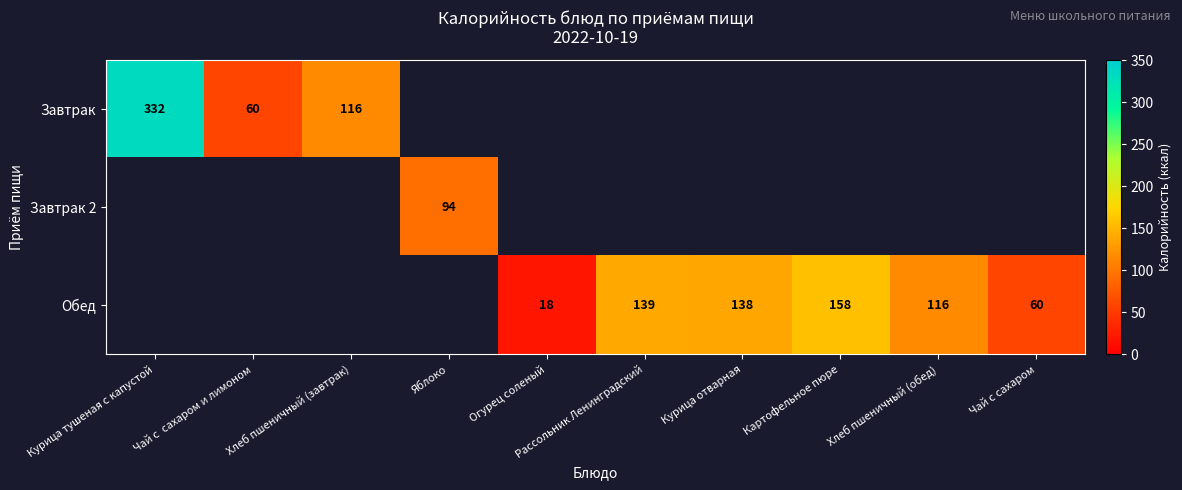

Is it true that Обед equals 18 at Огурец соленый?

True